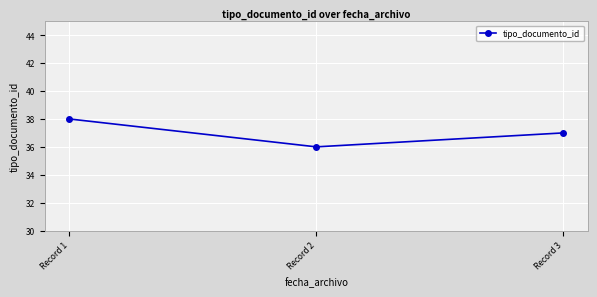

What is the value of the 1st point from the left?

38